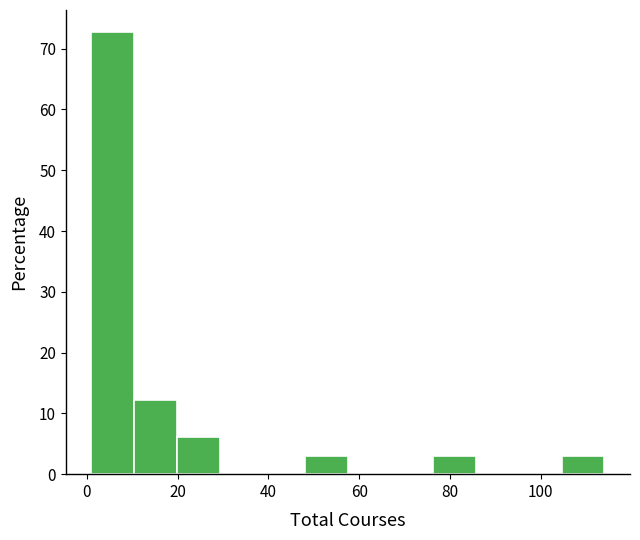

Reading left to right, list every bar in this chart as the range it spans on the x-axis followed by its height. Neither the bar edges nor the heights are printed on the chart, so give them approximately, as read against the axes.

2 to 10: 73
10 to 20: 12
20 to 30: 6
30 to 38: 0
38 to 48: 0
48 to 58: 3
58 to 66: 0
66 to 76: 0
76 to 86: 3
86 to 96: 0
96 to 104: 0
104 to 114: 3